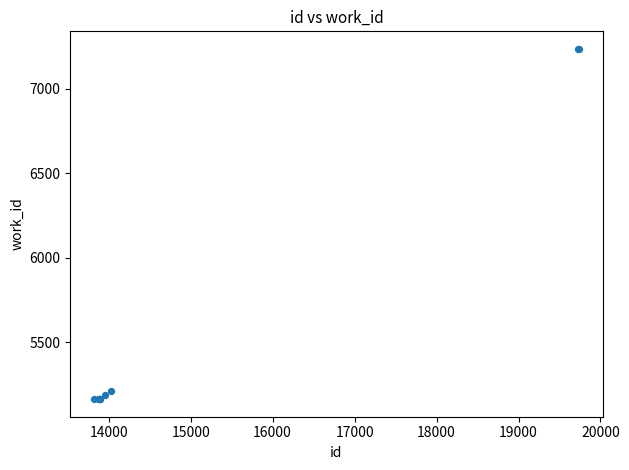

What Y value in the scatter plot is closest to 6199?

5213